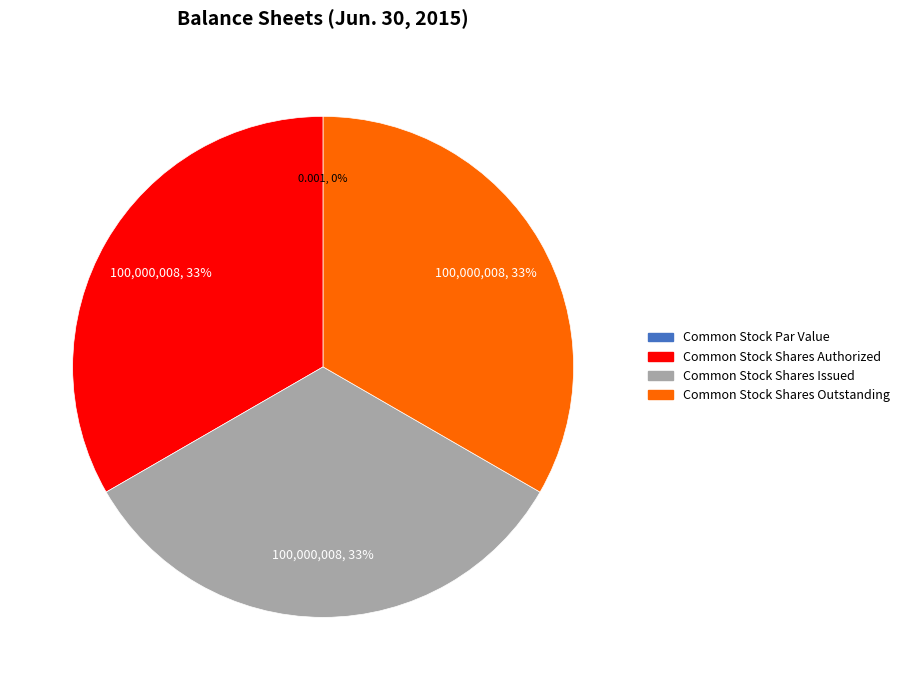

To the nearest percent, what is the average slice percentage?

25%